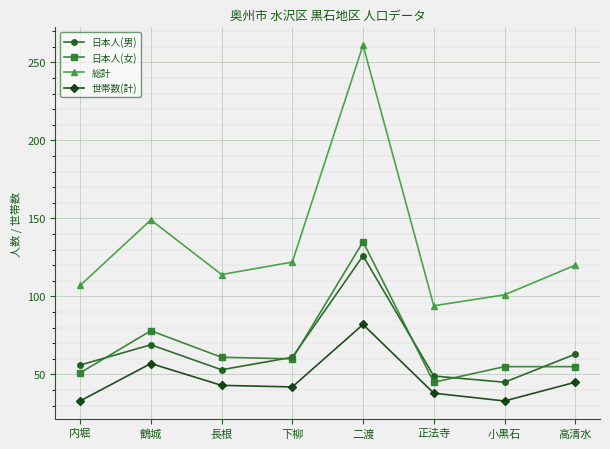

True or false: 日本人(男) has a value of 53 at 長根.

True